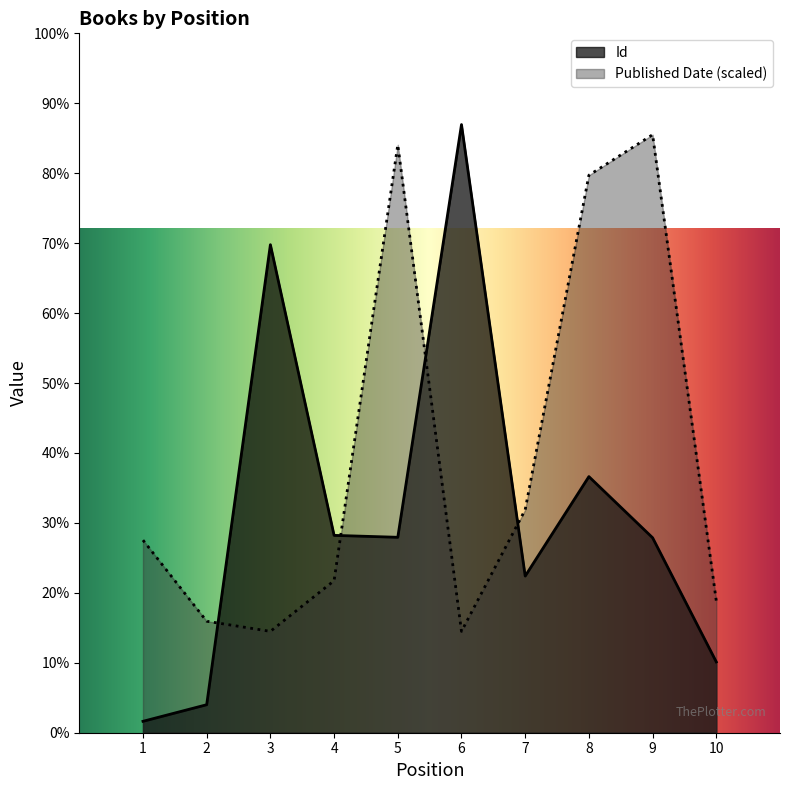

Which series ends up on top after the final intersection of Published Date and Id?

Published Date